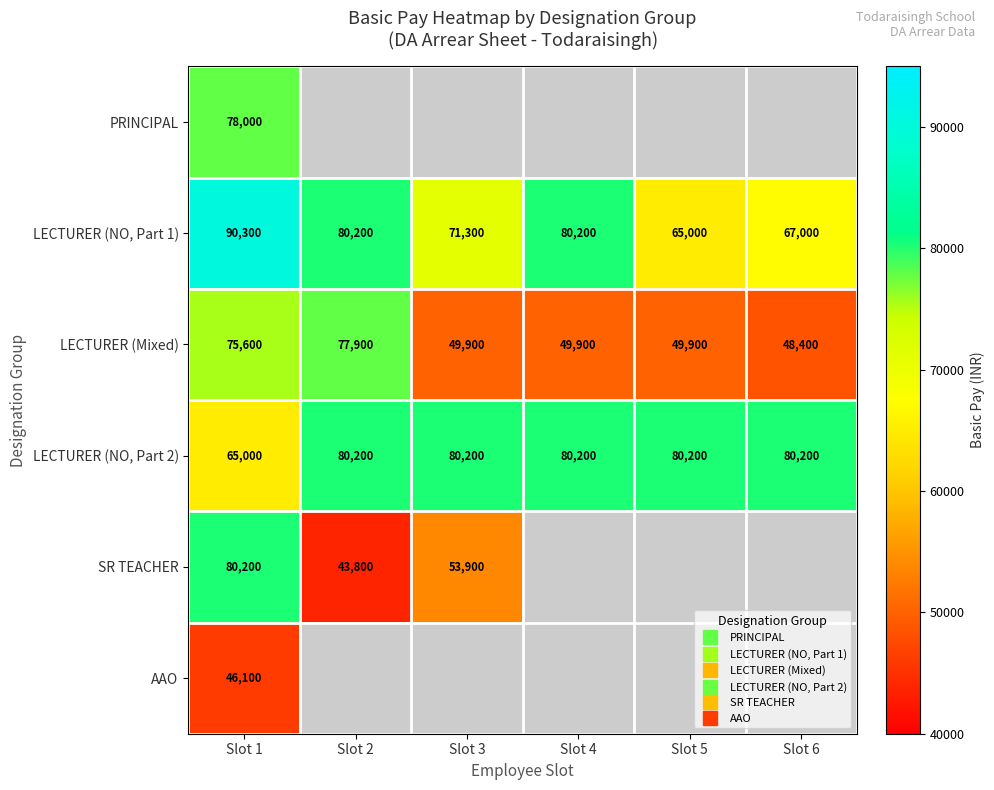

At which category is the sum across all series the highest?

Slot 1